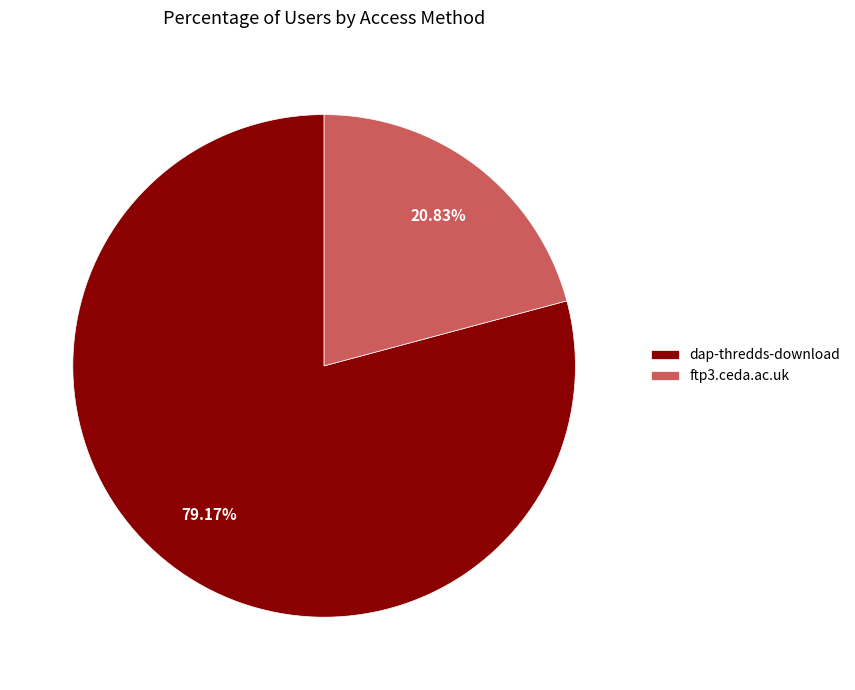

Which has a higher value, dap-thredds-download or ftp3.ceda.ac.uk?

dap-thredds-download